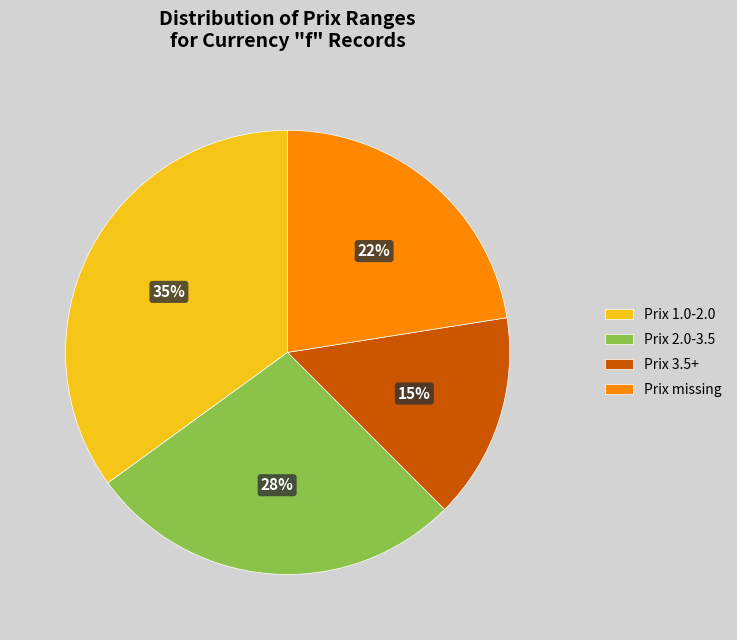

The Prix 1.0-2.0 slice represents 35% of the pie. True or false?

True